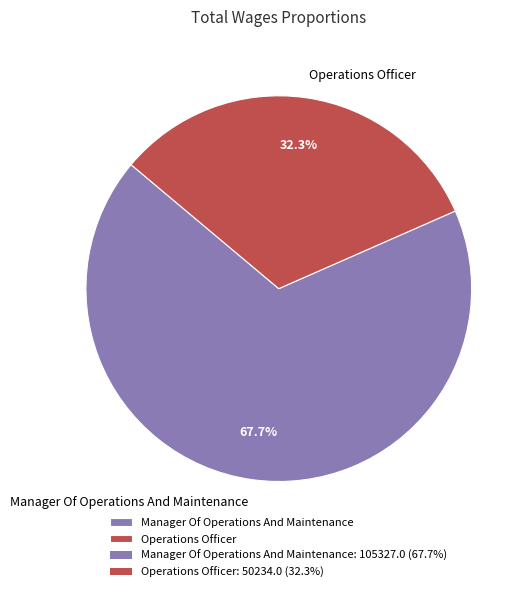

Which slice is the smallest?

Operations Officer